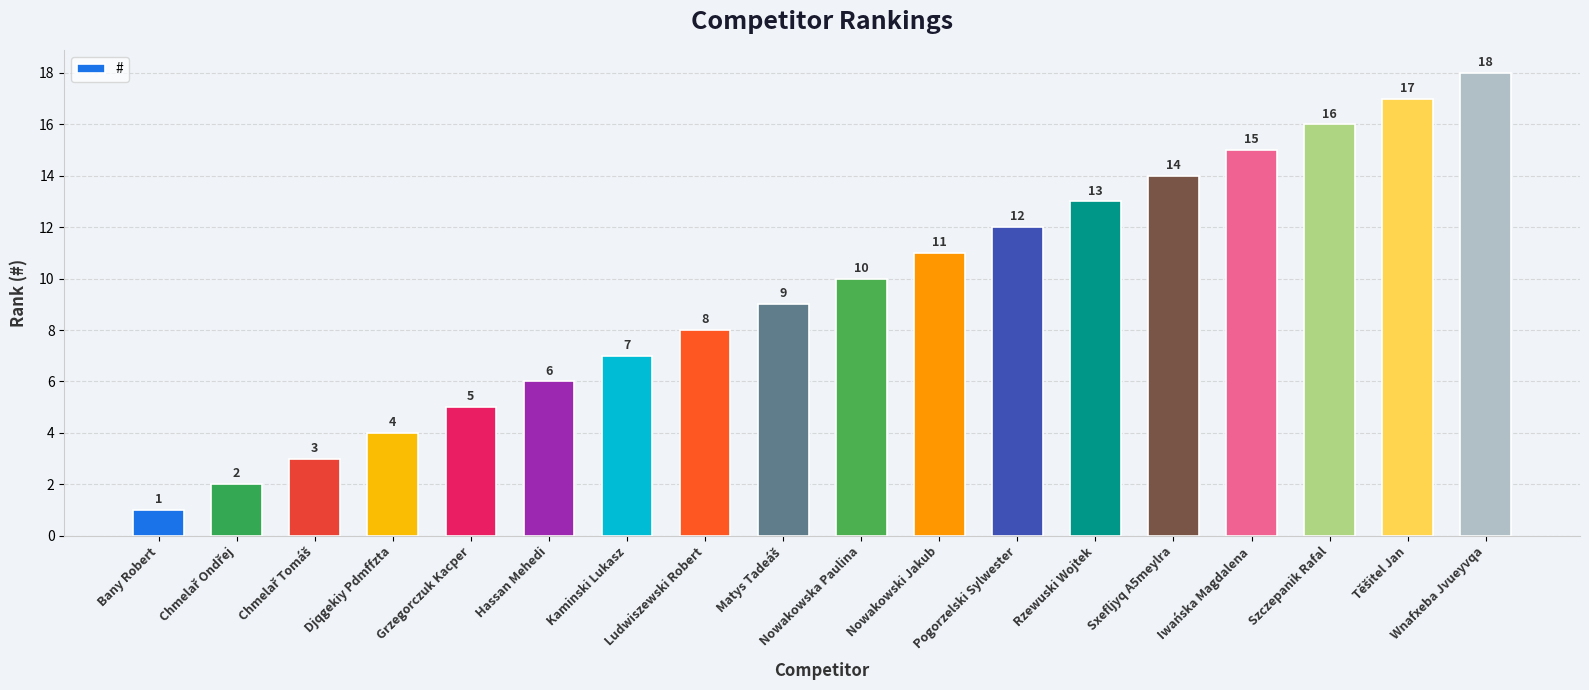

What is the approximate value at Hassan Mehedi, to the nearest 10?

10